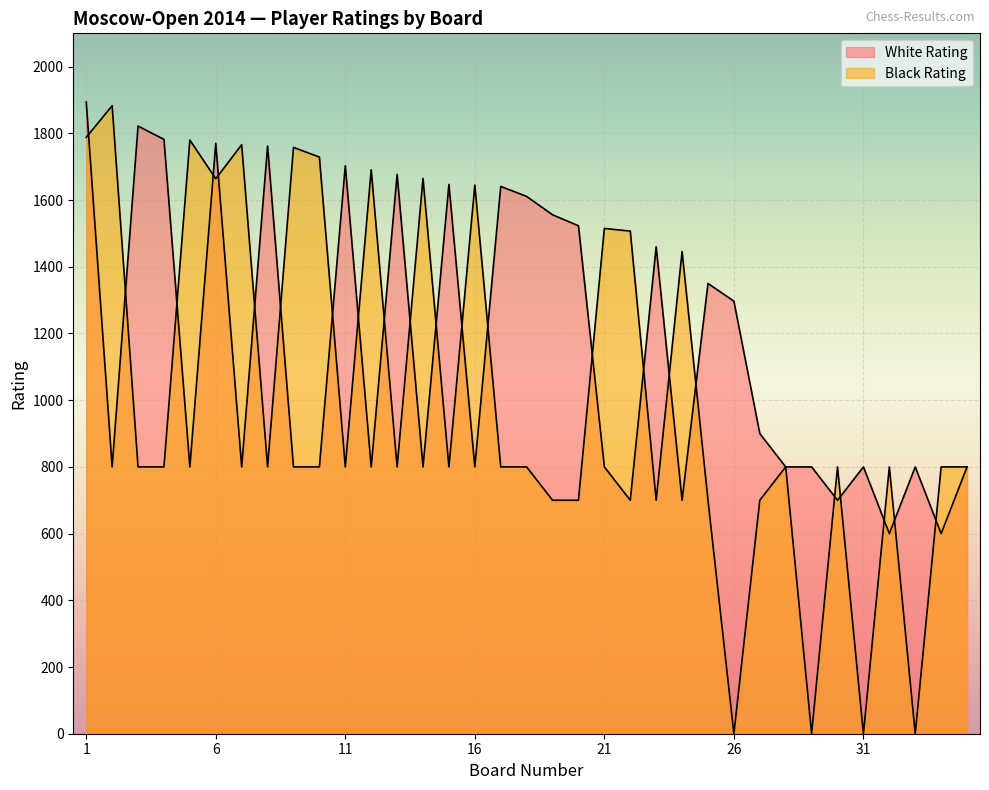

Reading left to right, list all the values displayed in this chart.

White Rating: 1894	800	1822	1782	800	1770	800	1762	800	800	1703	800	1677	800	1647	800	1641	1611	1556	1523	800	700	1460	700	1350	1297	900	800	800	700	800	600	800	600	800
Black Rating: 1788	1883	800	800	1780	1664	1766	800	1758	1729	800	1691	800	1665	800	1645	800	800	700	700	1515	1507	700	1446	700	0	700	800	0	800	0	800	0	800	800